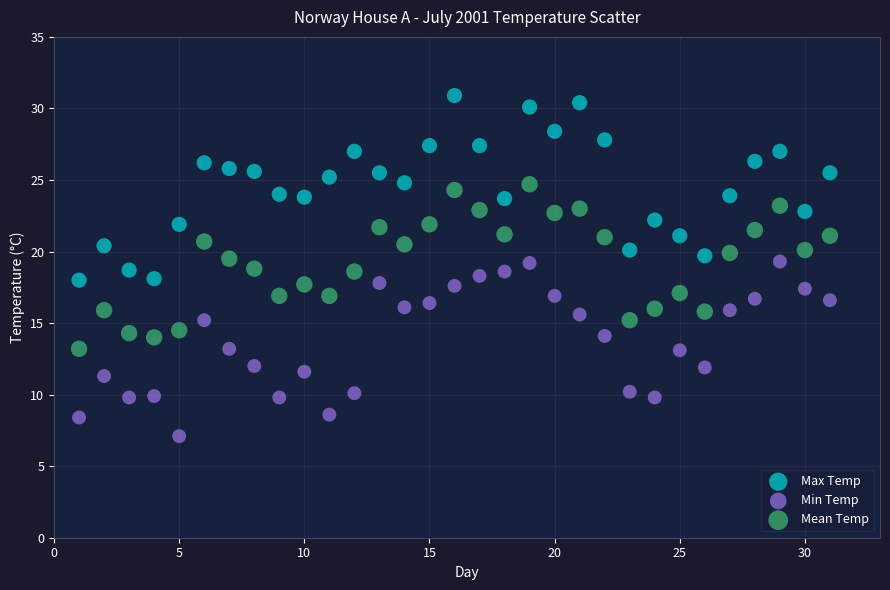

Which series reaches the maximum Y coordinate?

Max Temp